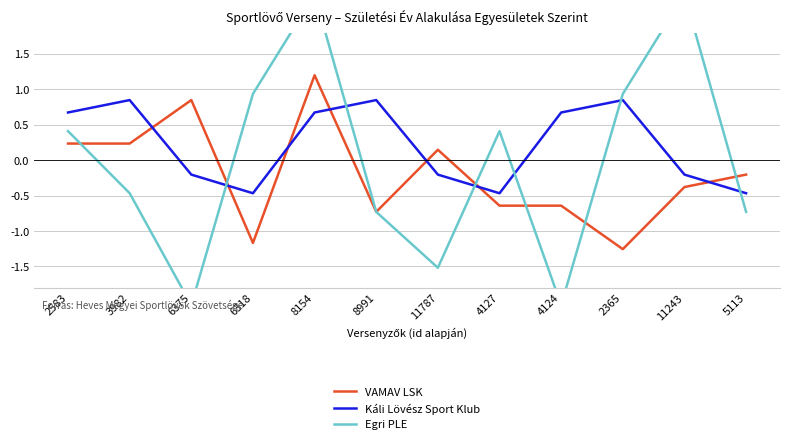

What is the difference between the second highest and second lowest values in the Egri PLE series?

4.4